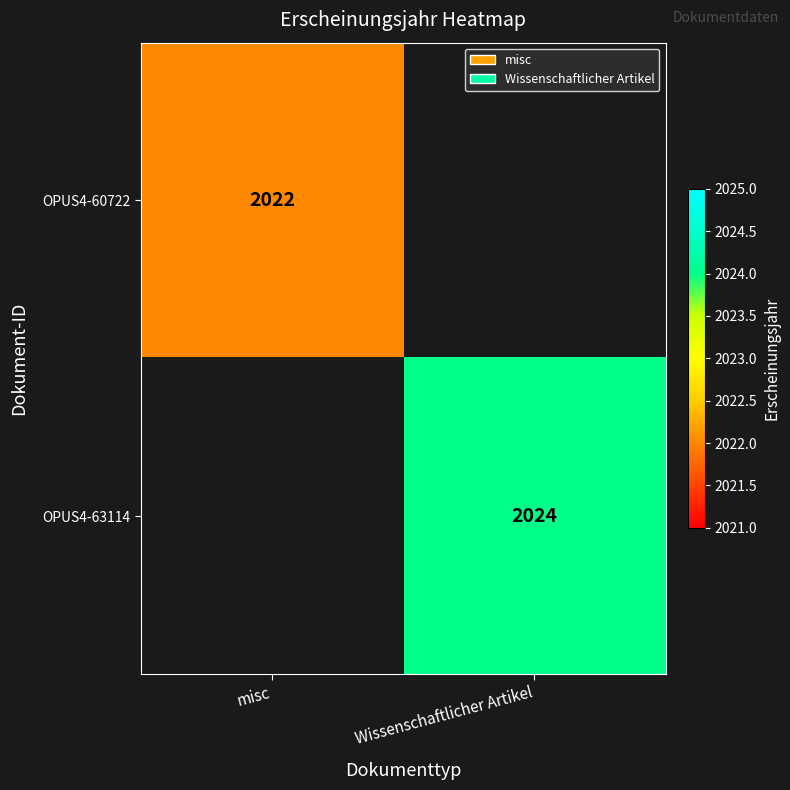

The value of OPUS4-63114 at Wissenschaftlicher Artikel is 2024. True or false?

True